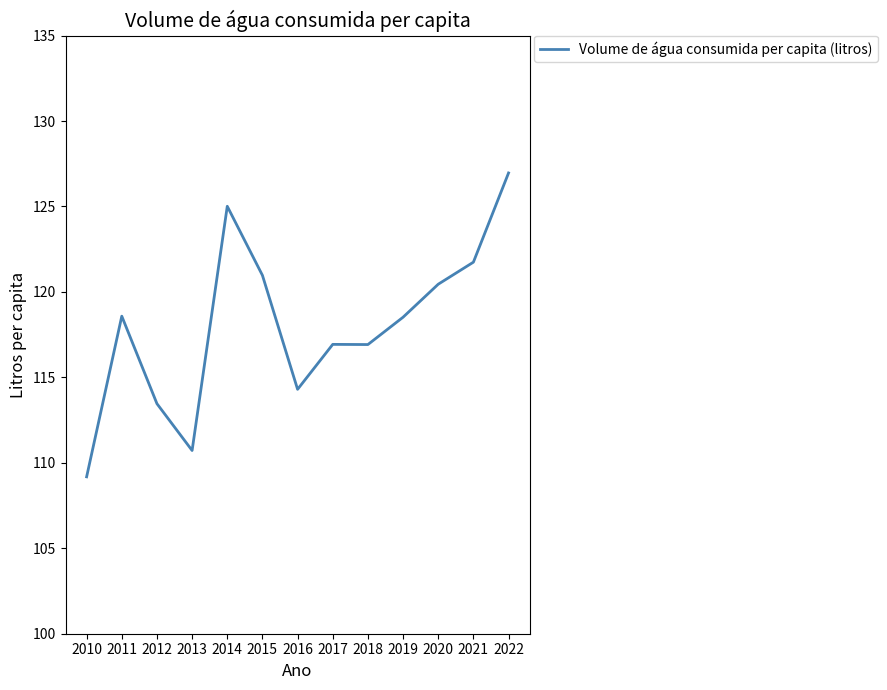

Which label corresponds to the largest value in the chart?

2022